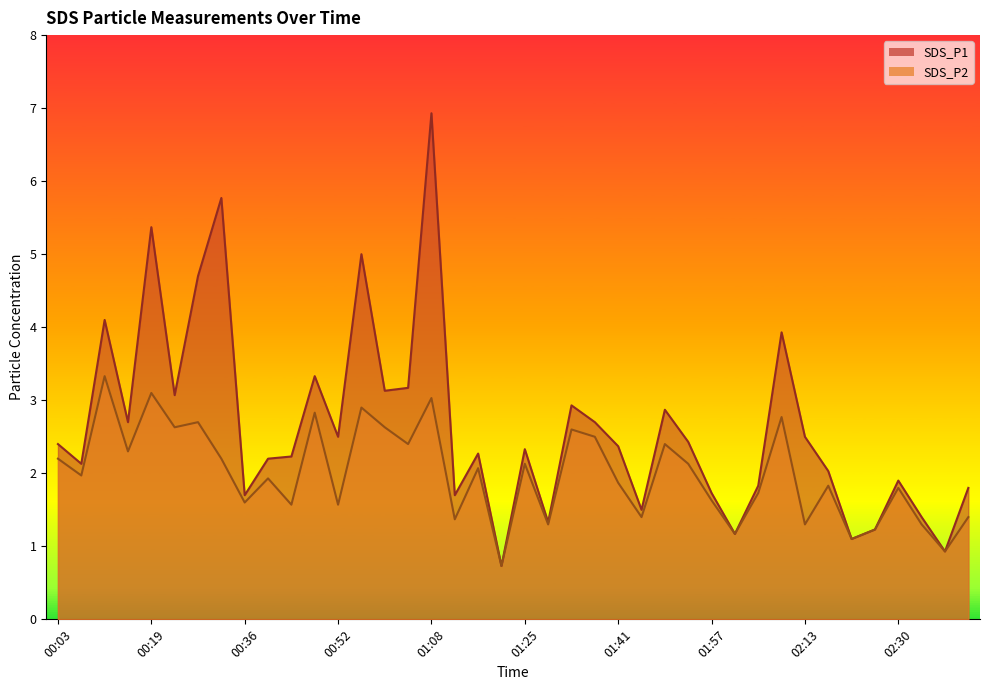

Which series has the largest range (max minus min)?

SDS_P1